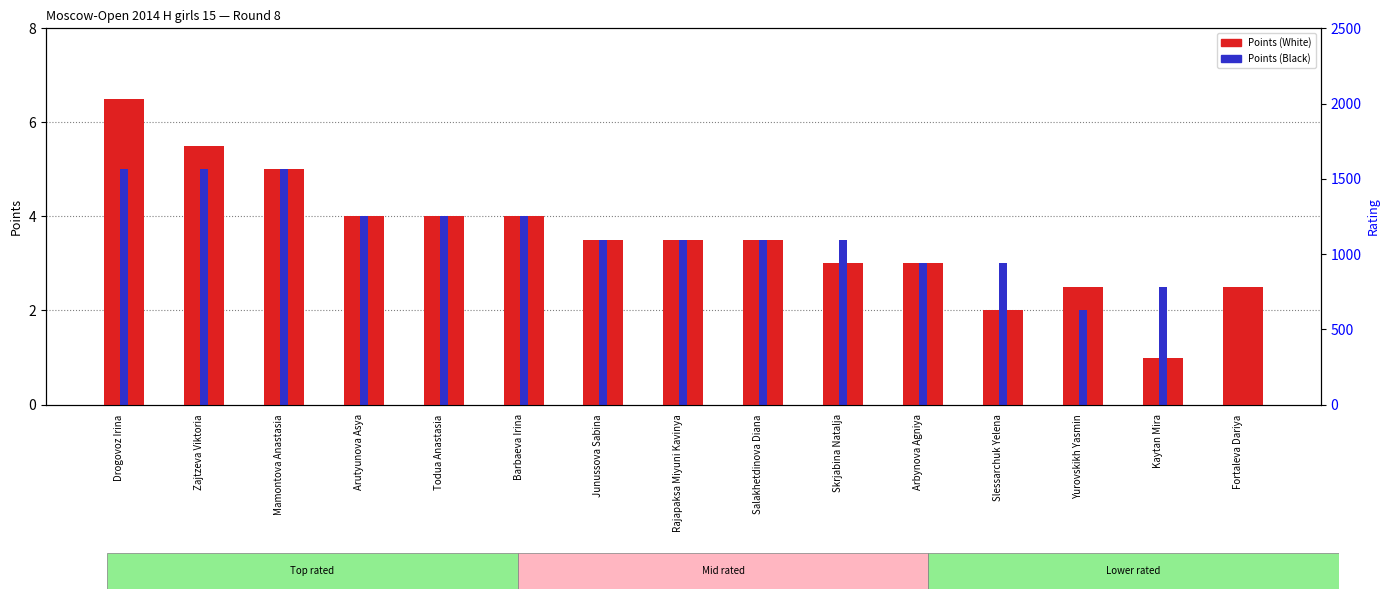

Which series has the largest range (max minus min)?

Points (White)